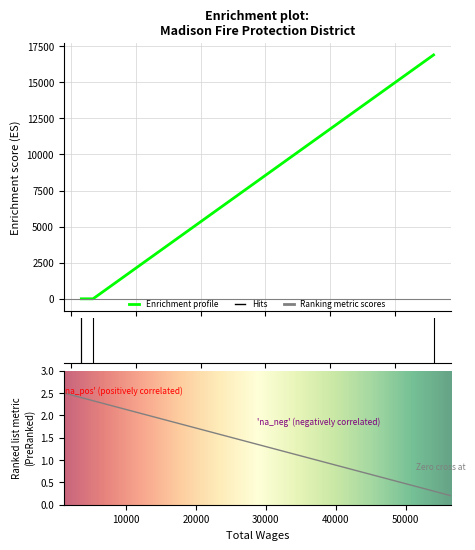

The value at 1566.0 is 0. True or false?

True